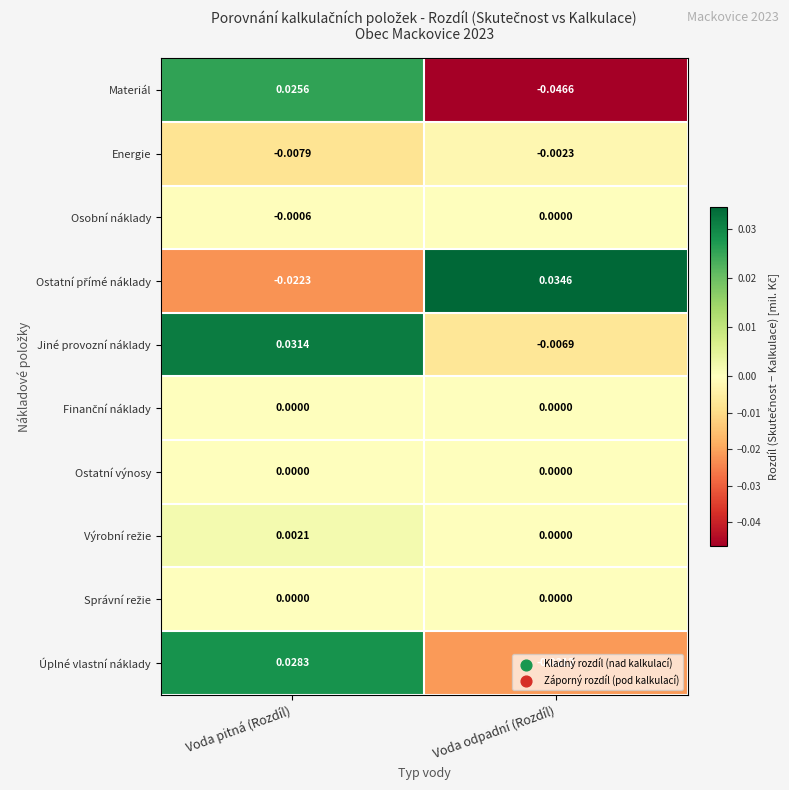

Where does the Materiál series first go above 0?

Voda pitná (Rozdíl)